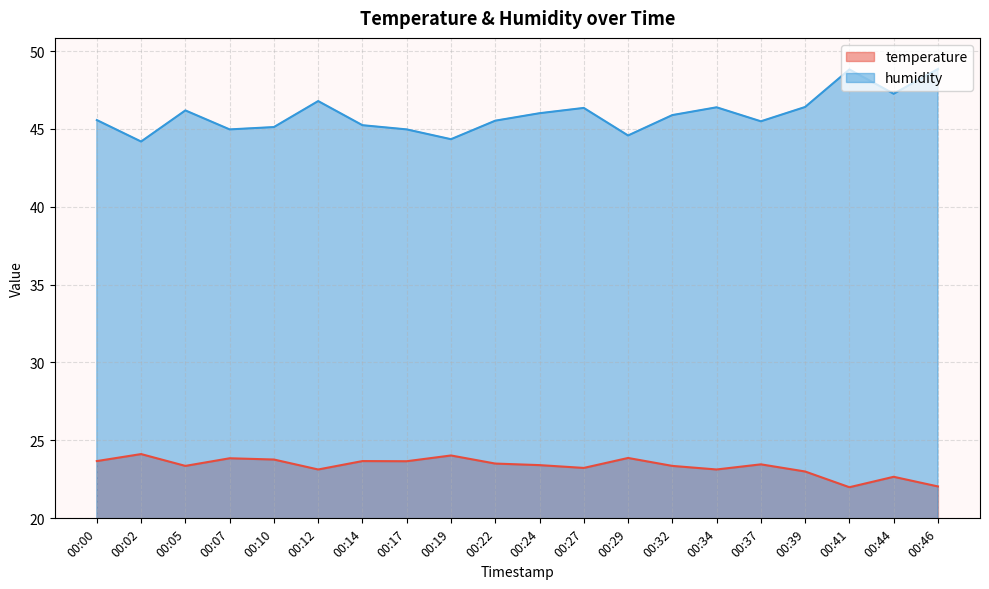

Reading left to right, transcribe all the data shown in this chart.

temperature: 23.7	24.1	23.4	23.8	23.8	23.1	23.7	23.6	24.0	23.5	23.4	23.2	23.9	23.4	23.1	23.4	23.0	22.0	22.6	22.0
humidity: 45.6	44.2	46.2	45.0	45.1	46.8	45.2	45.0	44.3	45.5	46.0	46.4	44.6	45.9	46.4	45.5	46.4	48.8	47.3	48.9